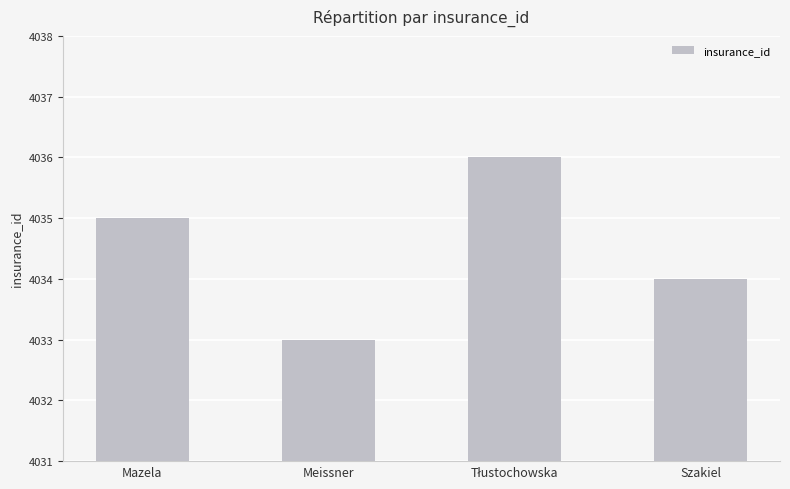

What is the sum of the values at Meissner and Szakiel?

8067